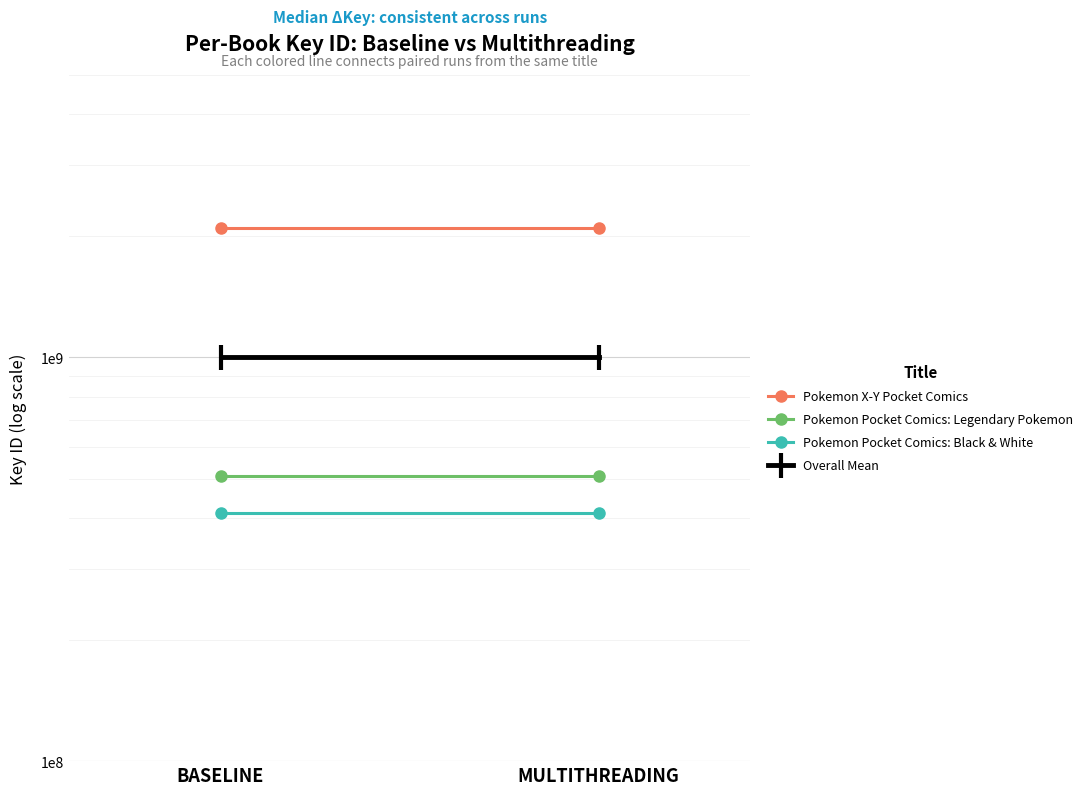

What is the label of the 1st point from the right?

MULTITHREADING